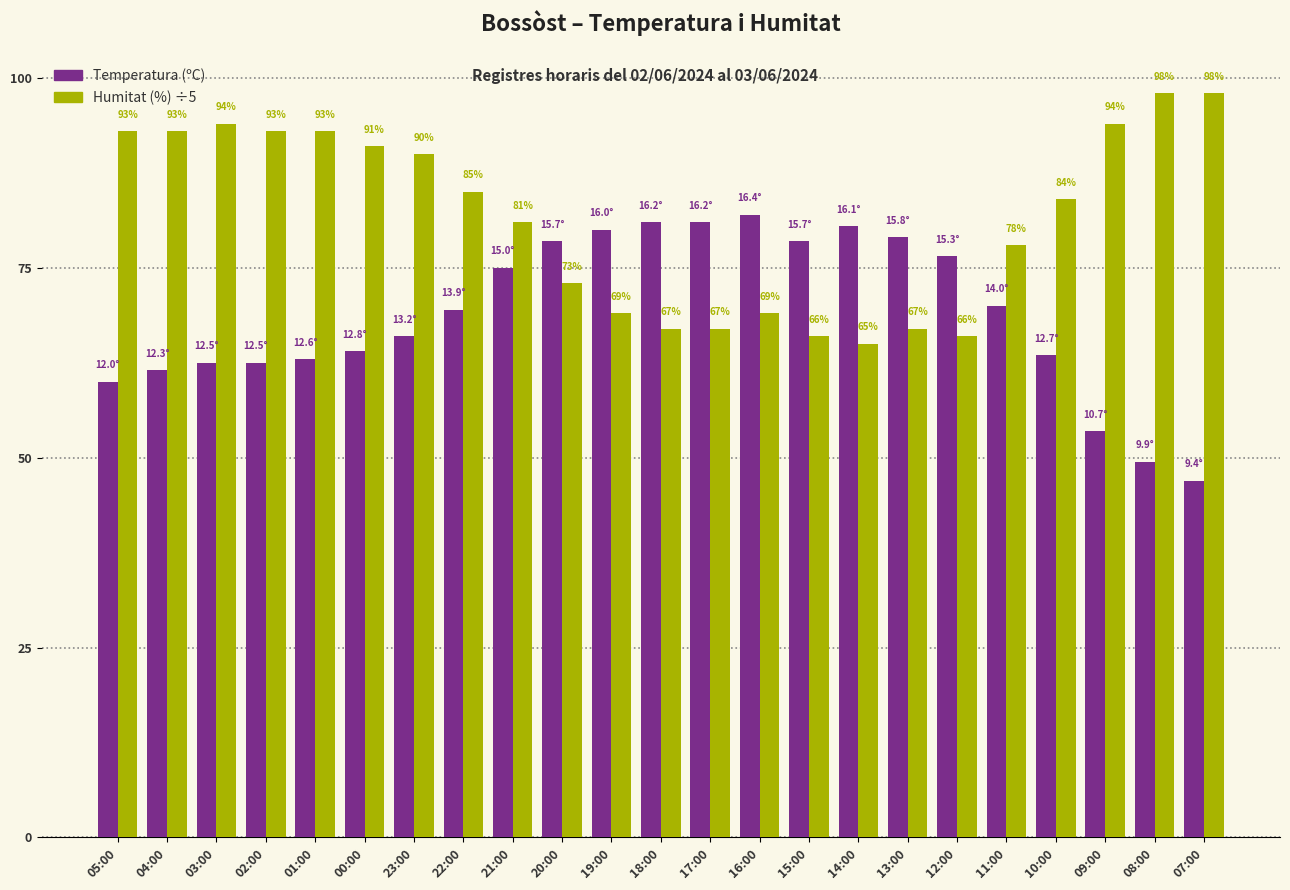

Between 08:00 and 09:00, which is larger?

09:00